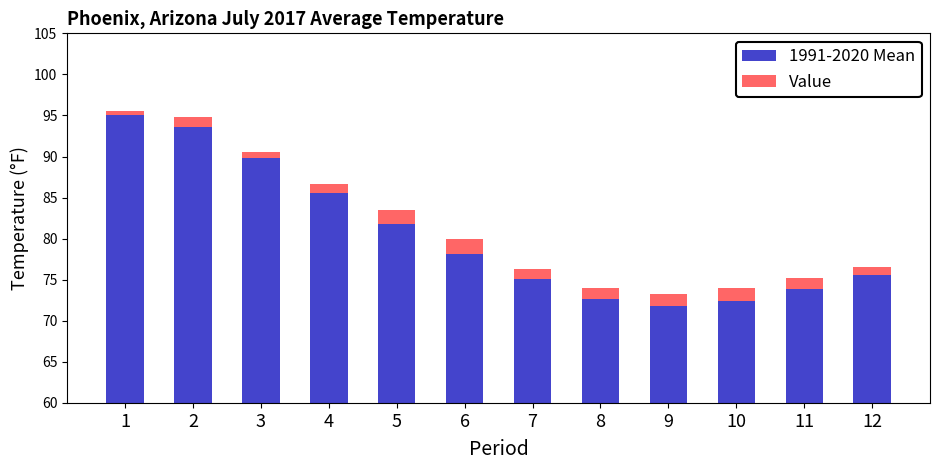

What are all the series names shown in the legend?

1991-2020 Mean, Value